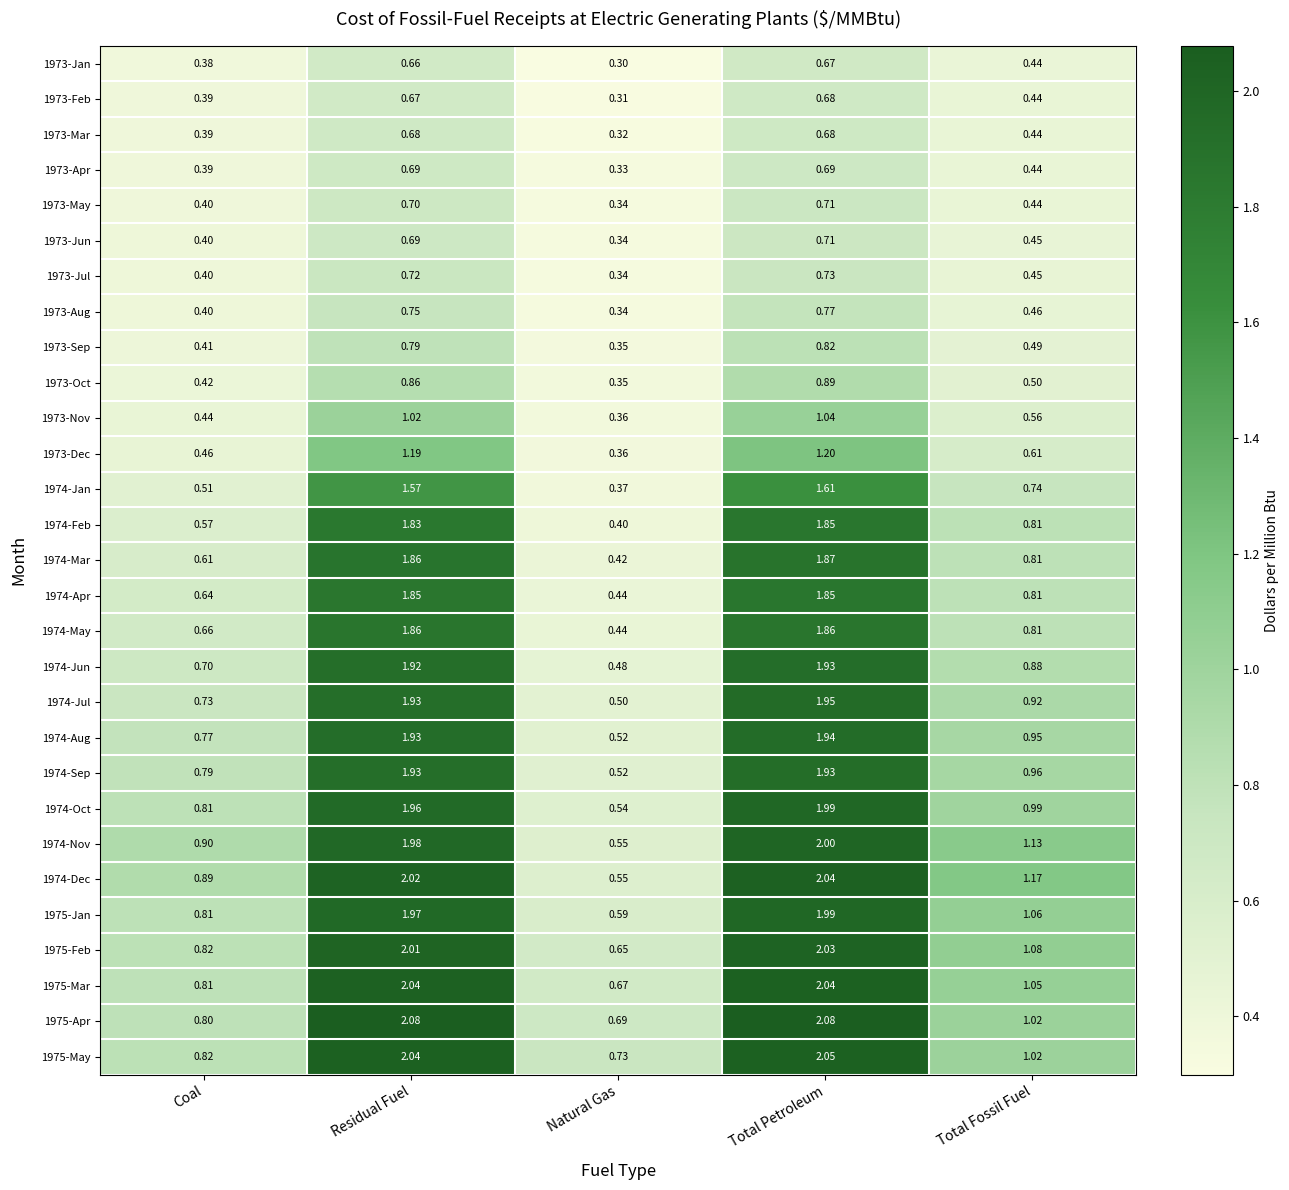

List the labels in order of 1974-Jan value, smallest first.

Natural Gas, Coal, Total Fossil Fuel, Residual Fuel, Total Petroleum